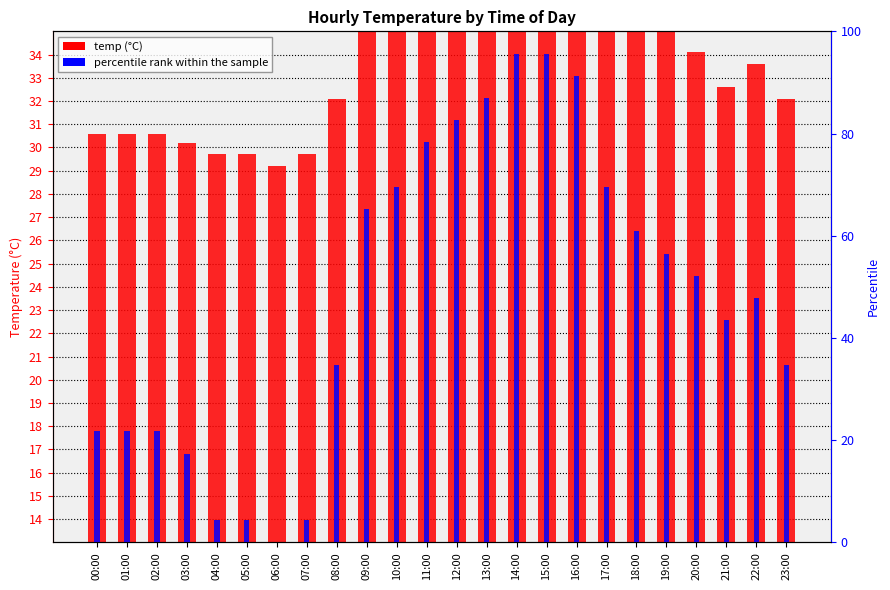

Reading left to right, list all the values displayed in this chart.

temp (°C): 00:00=17.6	01:00=17.6	02:00=17.6	03:00=17.2	04:00=16.7	05:00=16.7	06:00=16.2	07:00=16.7	08:00=19.1	09:00=26.5	10:00=28.4	11:00=30.4	12:00=30.9	13:00=31.4	14:00=33.3	15:00=33.3	16:00=32.3	17:00=28.4	18:00=25.0	19:00=22.1	20:00=21.1	21:00=19.6	22:00=20.6	23:00=19.1
percentile rank within the sample: 00:00=21.7	01:00=21.7	02:00=21.7	03:00=17.4	04:00=4.3	05:00=4.3	06:00=0.0	07:00=4.3	08:00=34.8	09:00=65.2	10:00=69.6	11:00=78.3	12:00=82.6	13:00=87.0	14:00=95.7	15:00=95.7	16:00=91.3	17:00=69.6	18:00=60.9	19:00=56.5	20:00=52.2	21:00=43.5	22:00=47.8	23:00=34.8